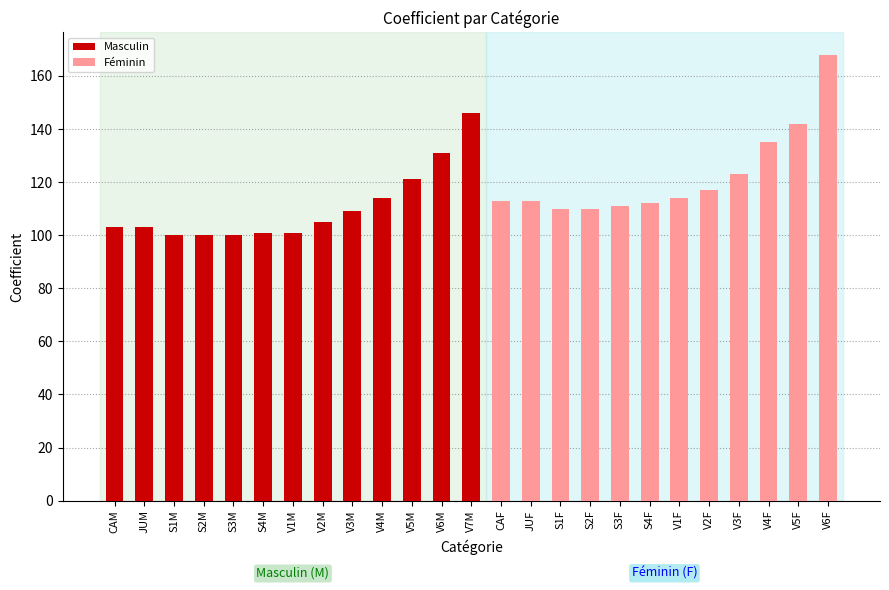

What is the value of the 4th bar from the left?

100